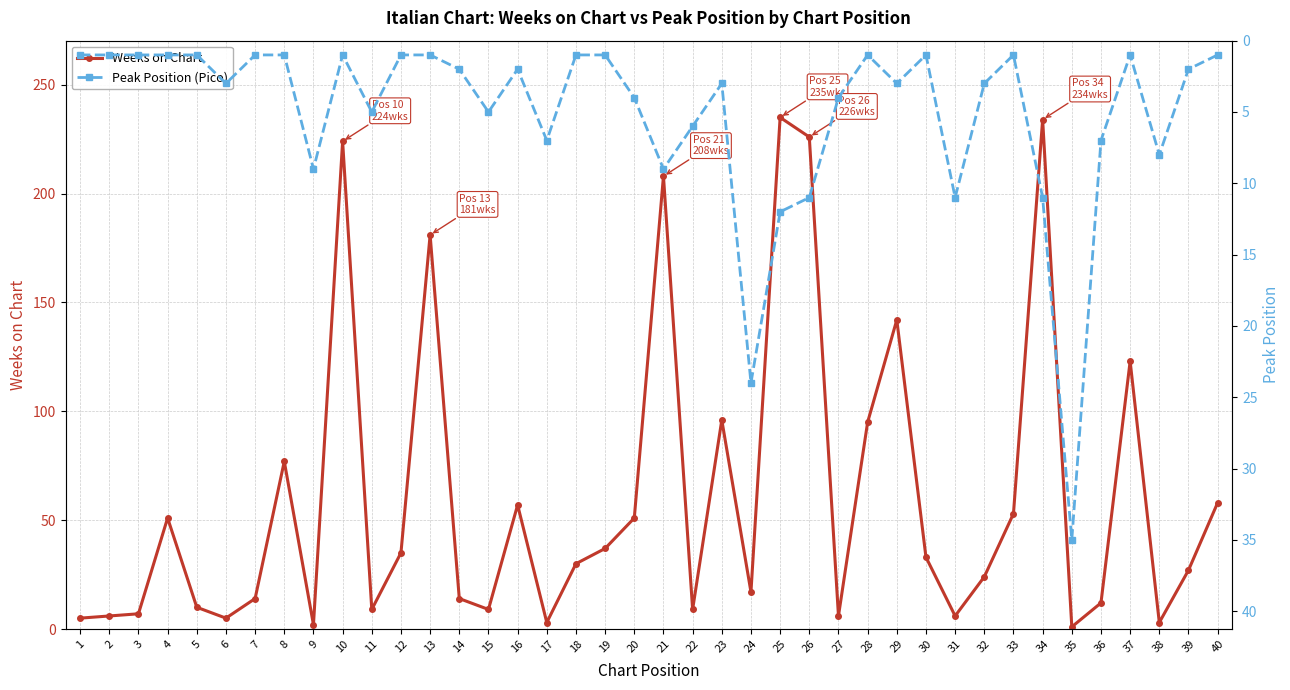

Does the chart have visible grid lines?

Yes